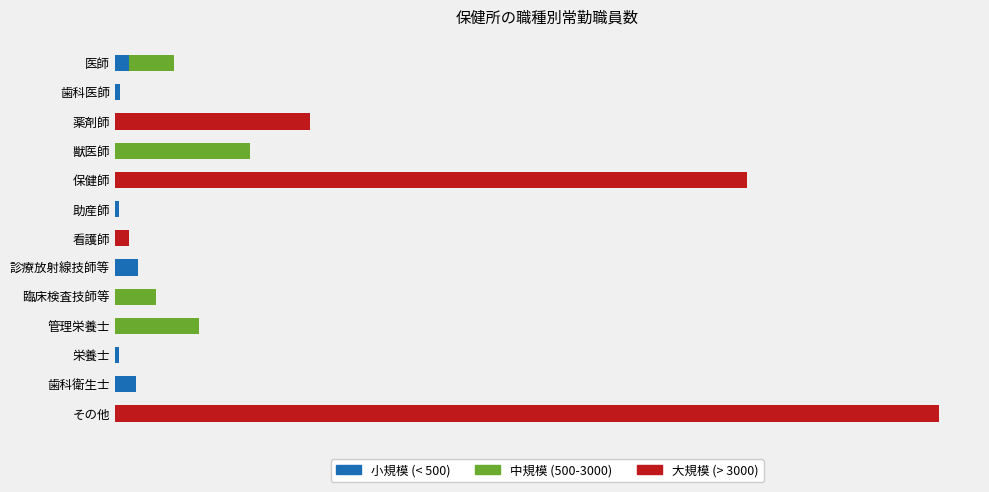

Which series has the largest total across all categories?

大規模 (> 3000)